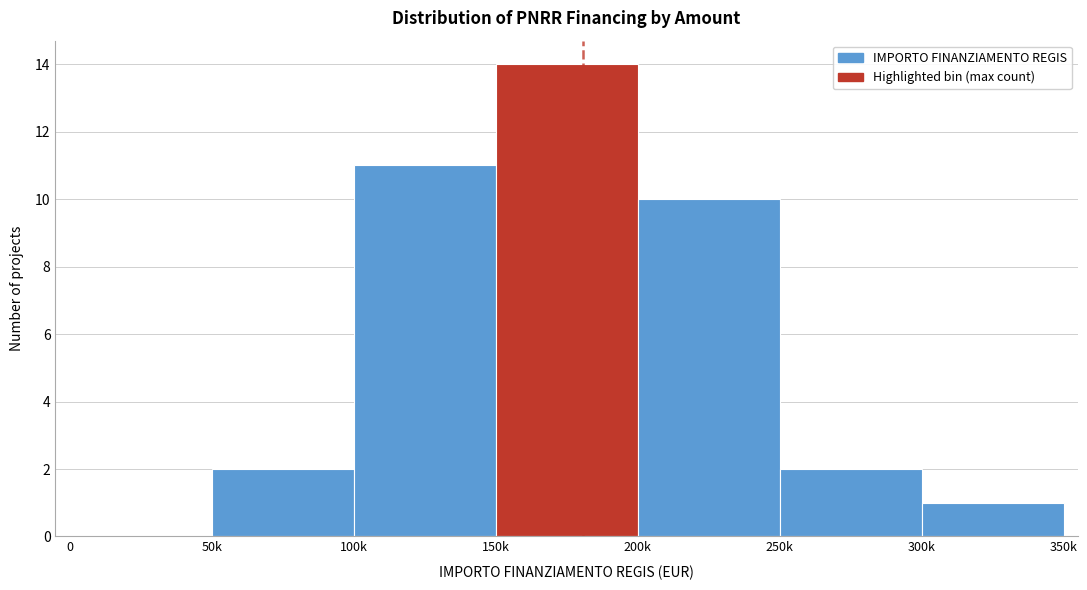

Reading left to right, transcribe all the data shown in this chart.

0=0	50k=2	100k=11	150k=14	200k=10	250k=2	300k=1